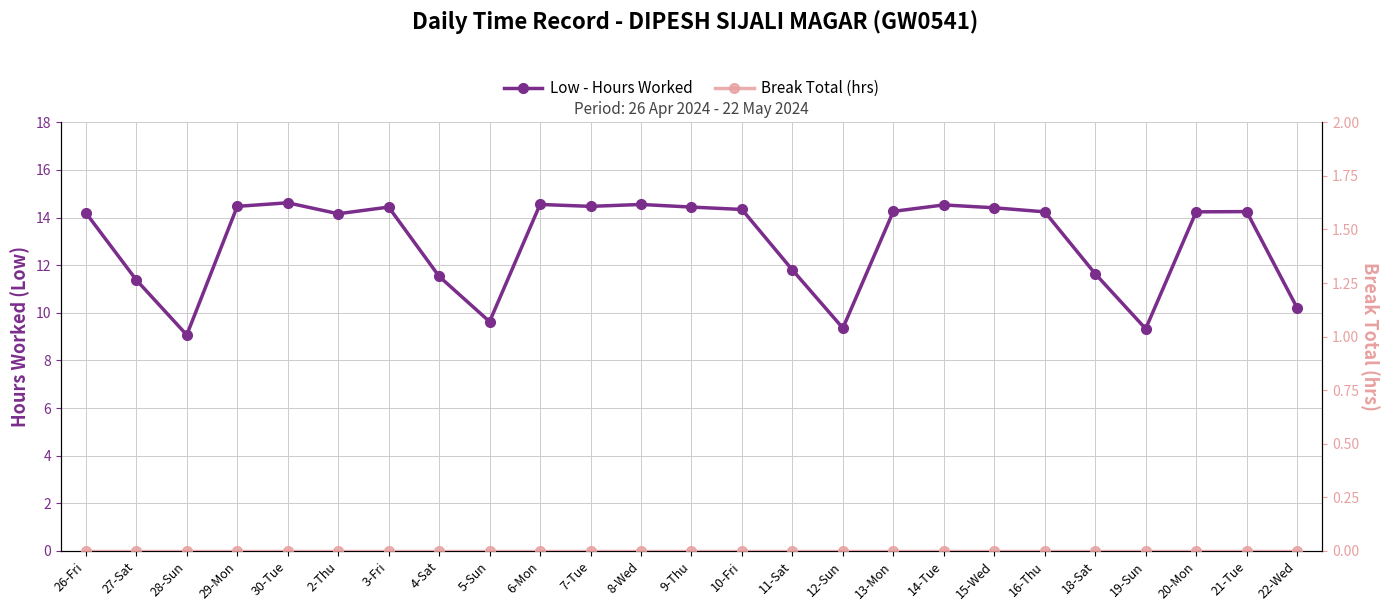

What is the spread (max minus min) of values at 6-Mon?

14.6